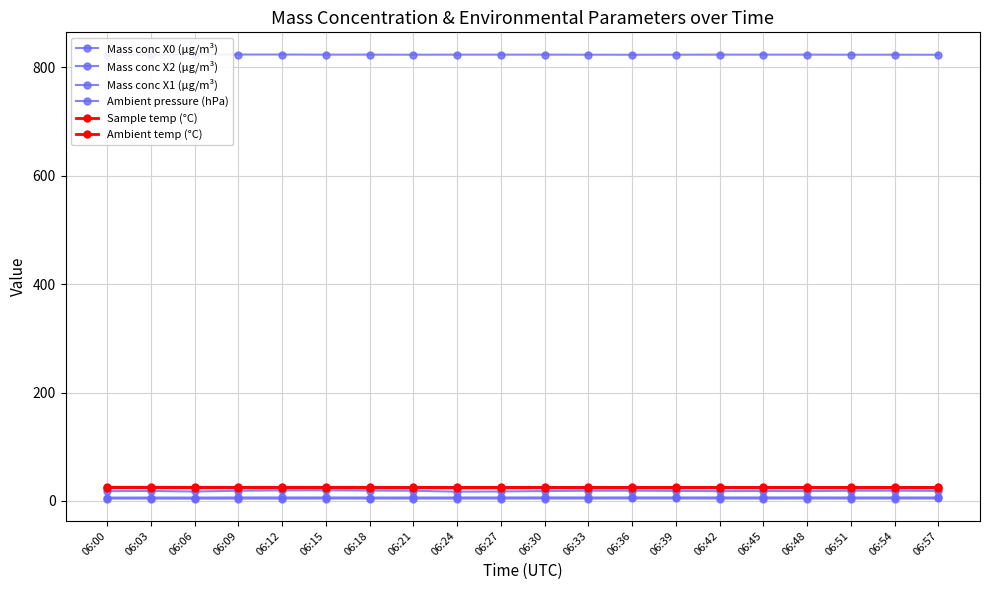

True or false: Mass conc X1 (μg/m³) and Mass conc X0 (μg/m³) intersect in this chart.

False